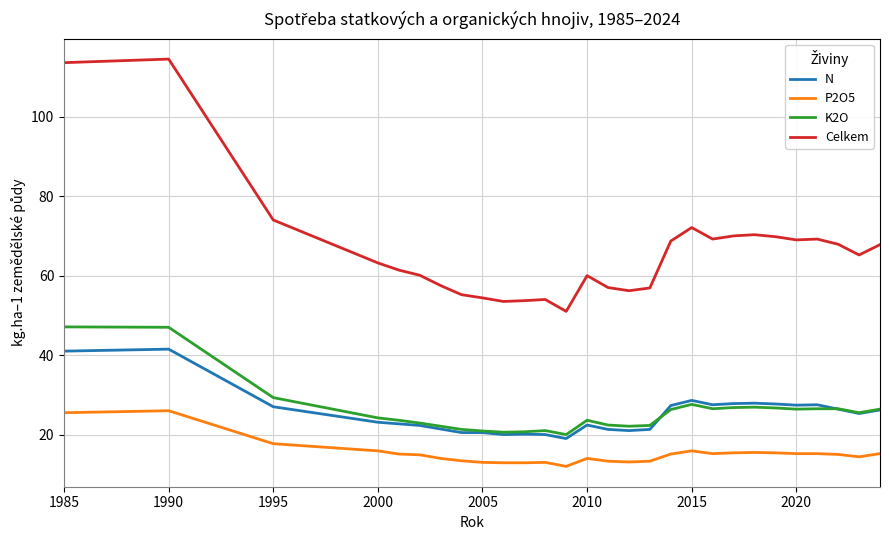

List the series in order of their peak value, lowest first.

P2O5, N, K2O, Celkem